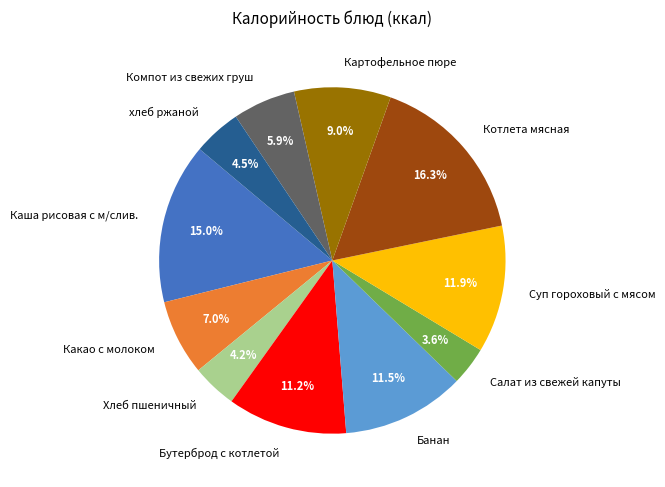

Which slice is the smallest?

Салат из свежей капуты